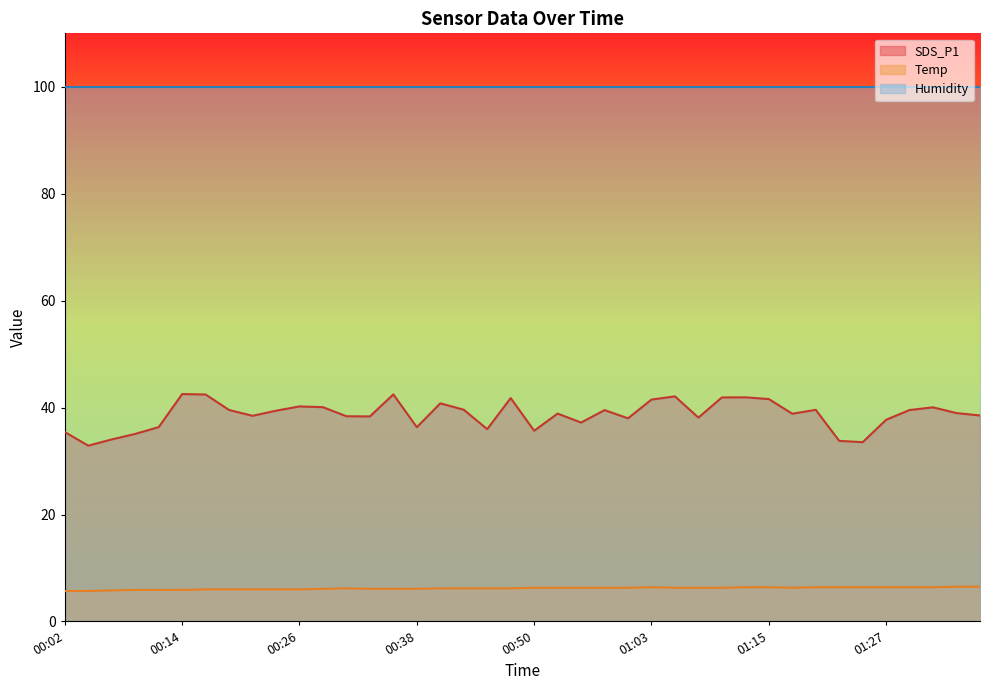

True or false: SDS_P1 and Temp intersect in this chart.

False